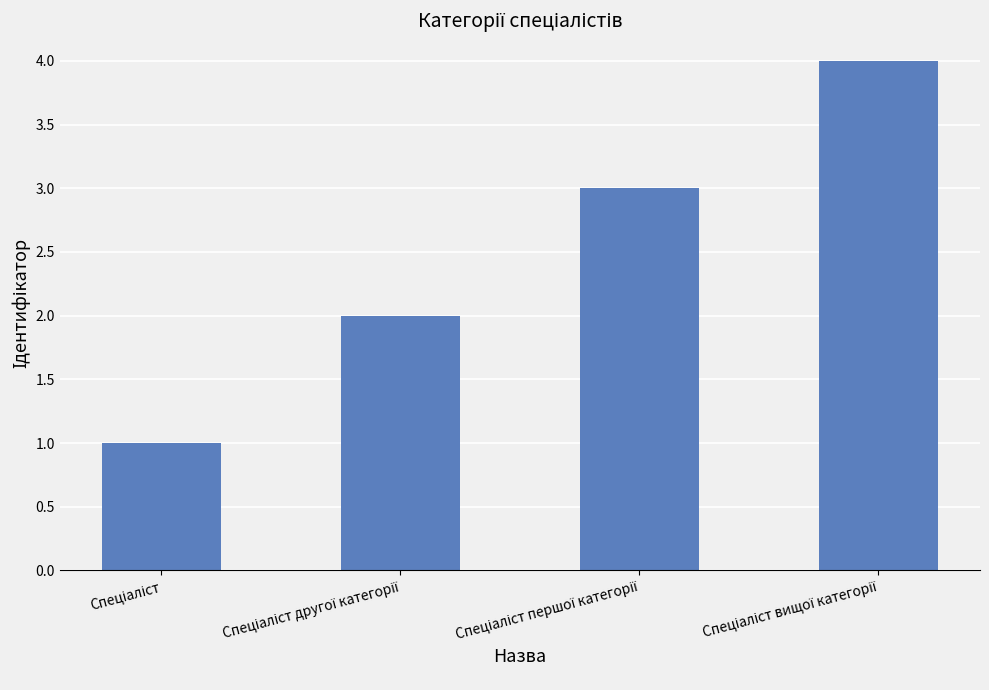

What is the sum of all values?

10